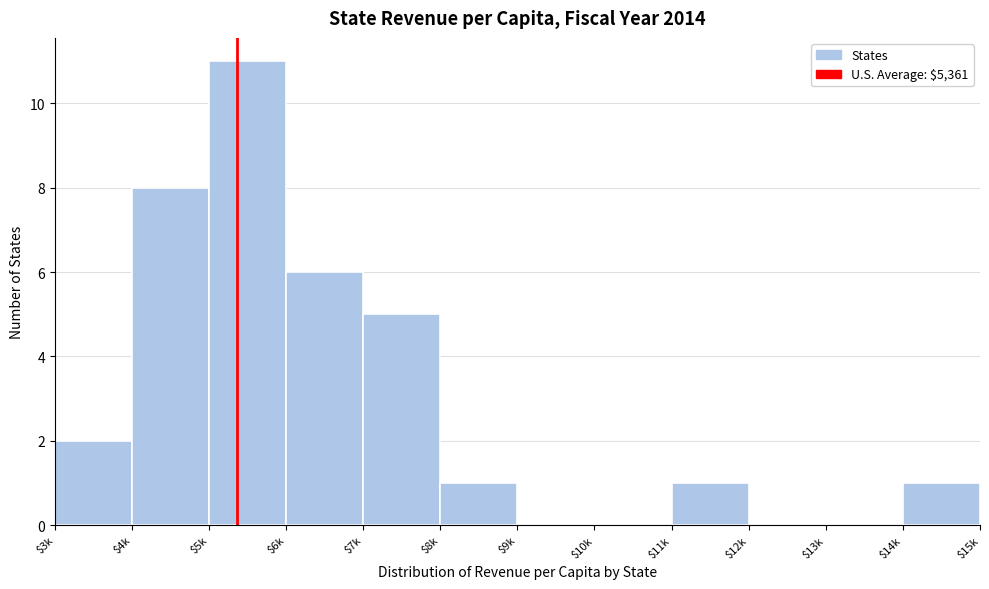

True or false: the data shows -7 at $12k.

False